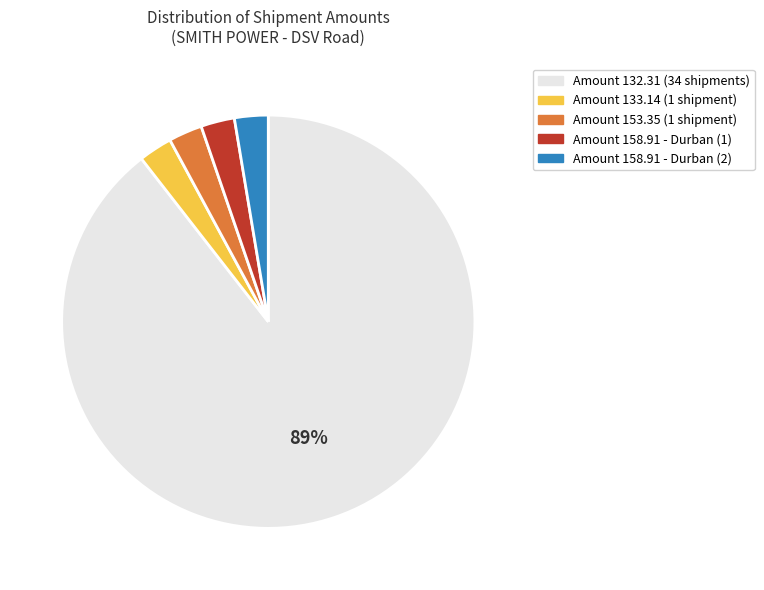

To the nearest percent, what is the average slice percentage?

20%